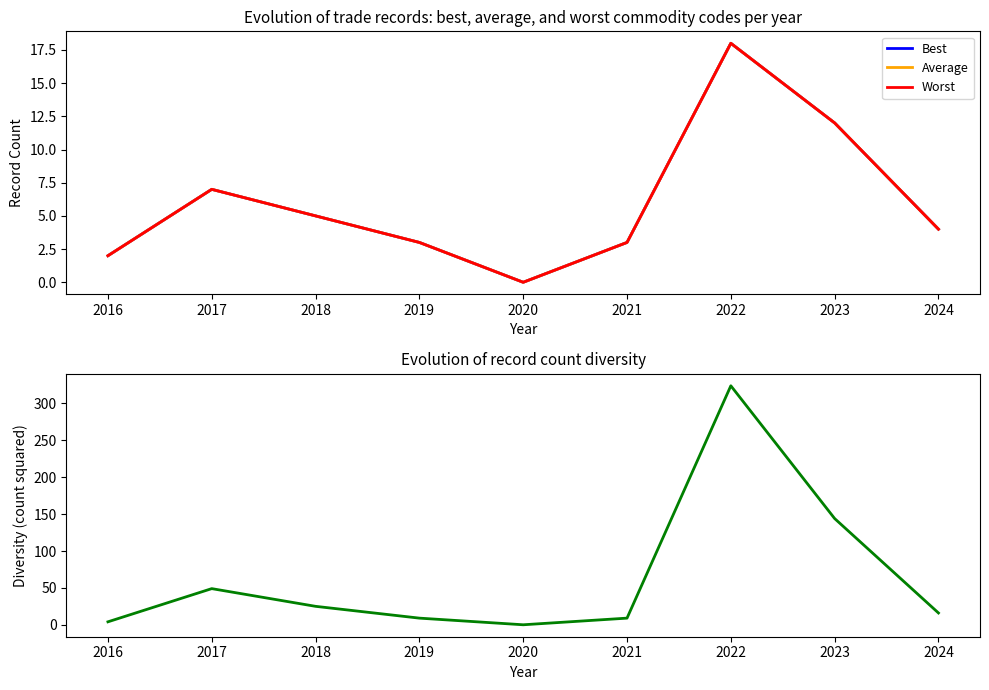

What is the value of the Average point at the 8th from the left?

12